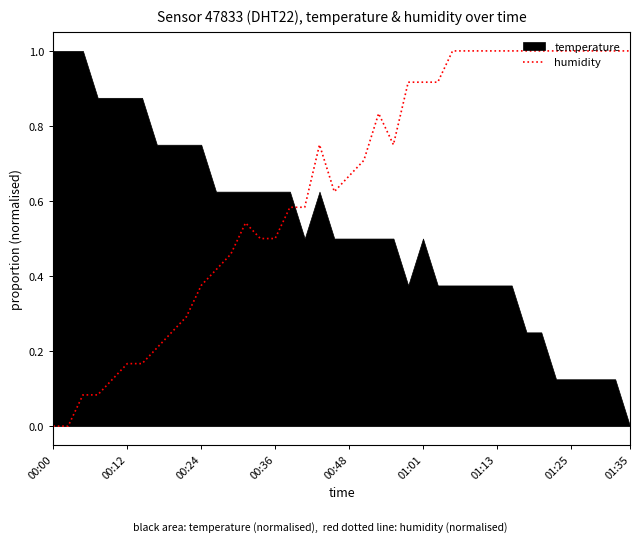

What is the maximum value shown in the chart?

1.0